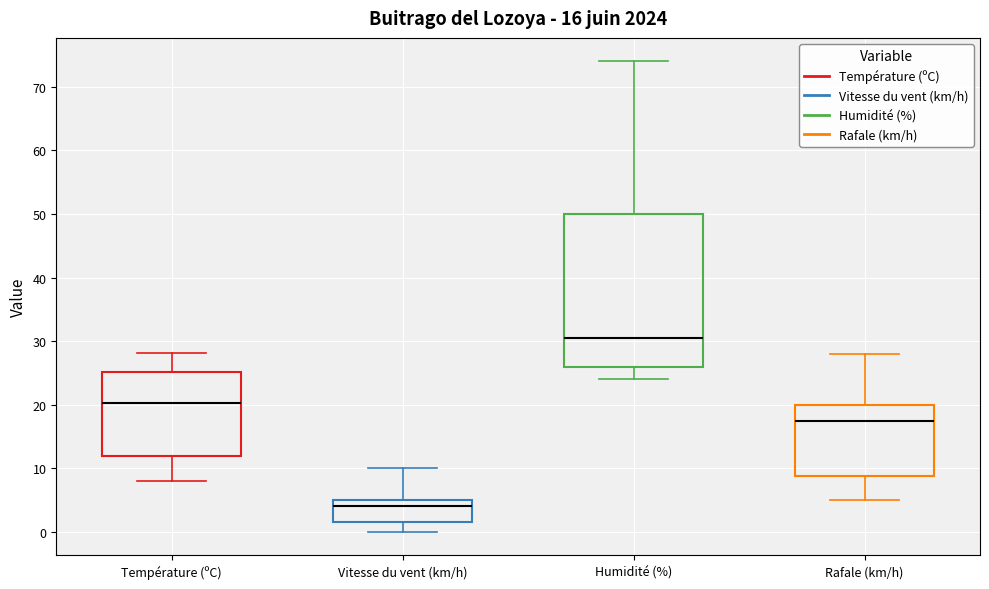

Which box has the highest median line?

Humidité (%)